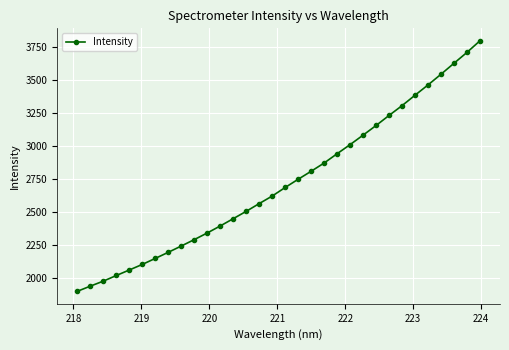

How many data points are above 2686?

16